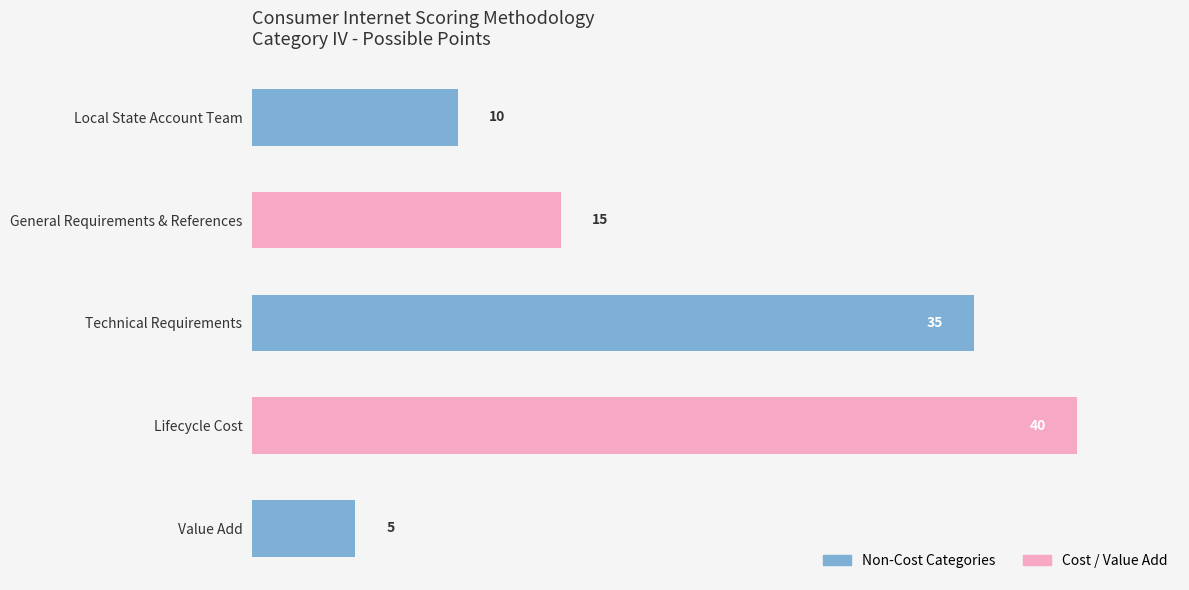

What is the sum of the values at Technical Requirements and Value Add?

40